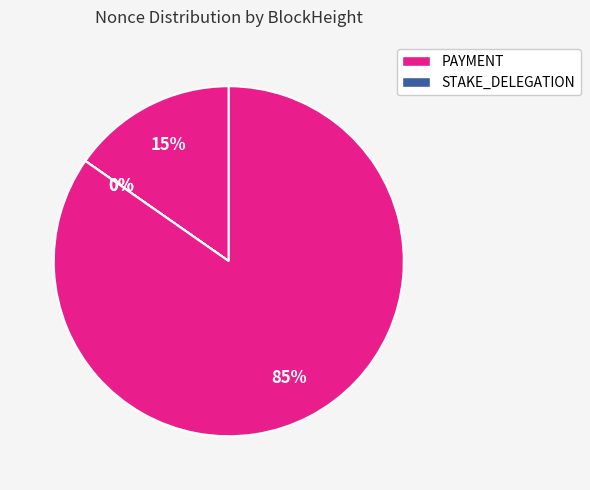

Is it true that 128802 is 5% of the pie?

False